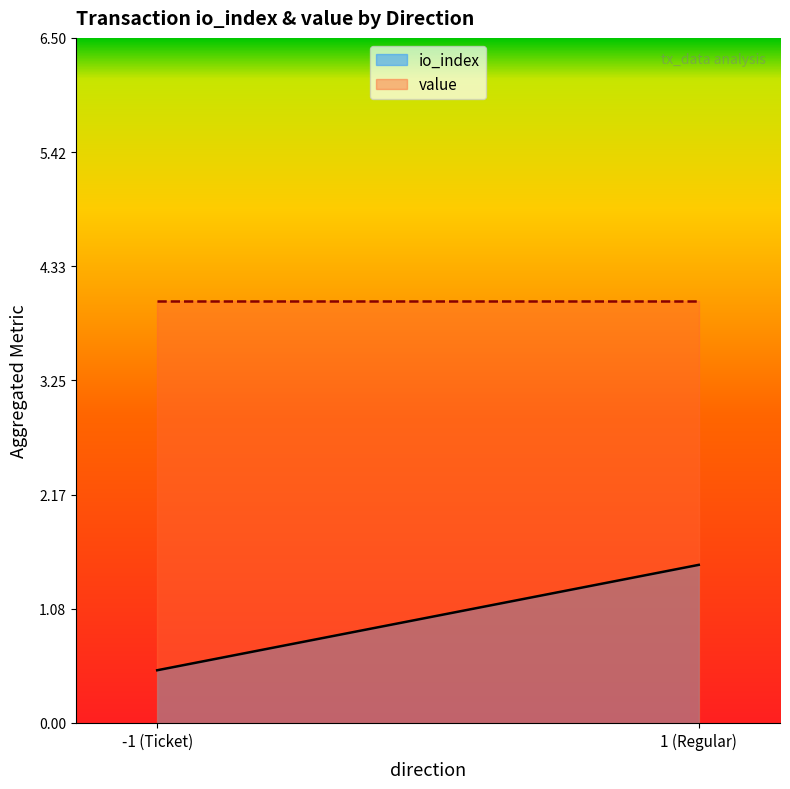

Rank the series at -1 from highest to lowest value.

value, io_index